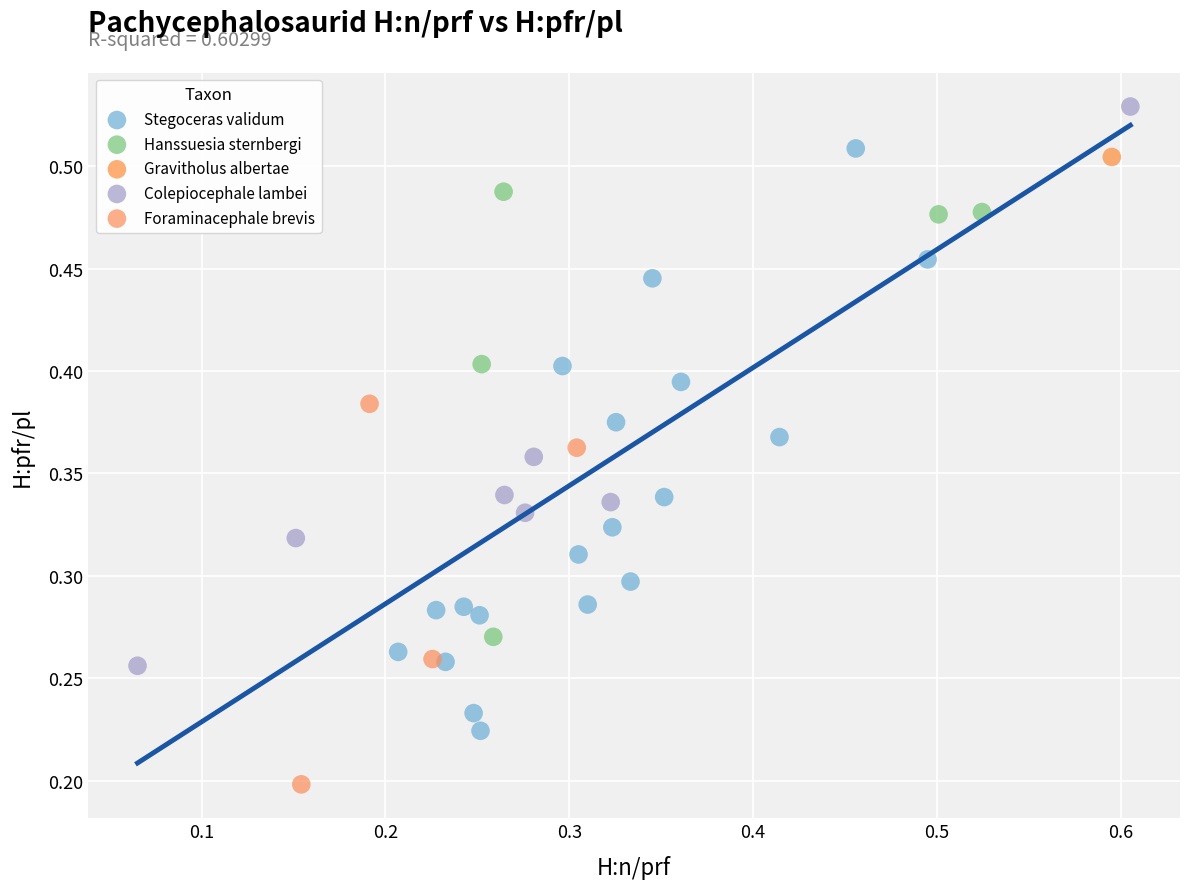

Which series reaches the minimum Y coordinate?

Foraminacephale brevis